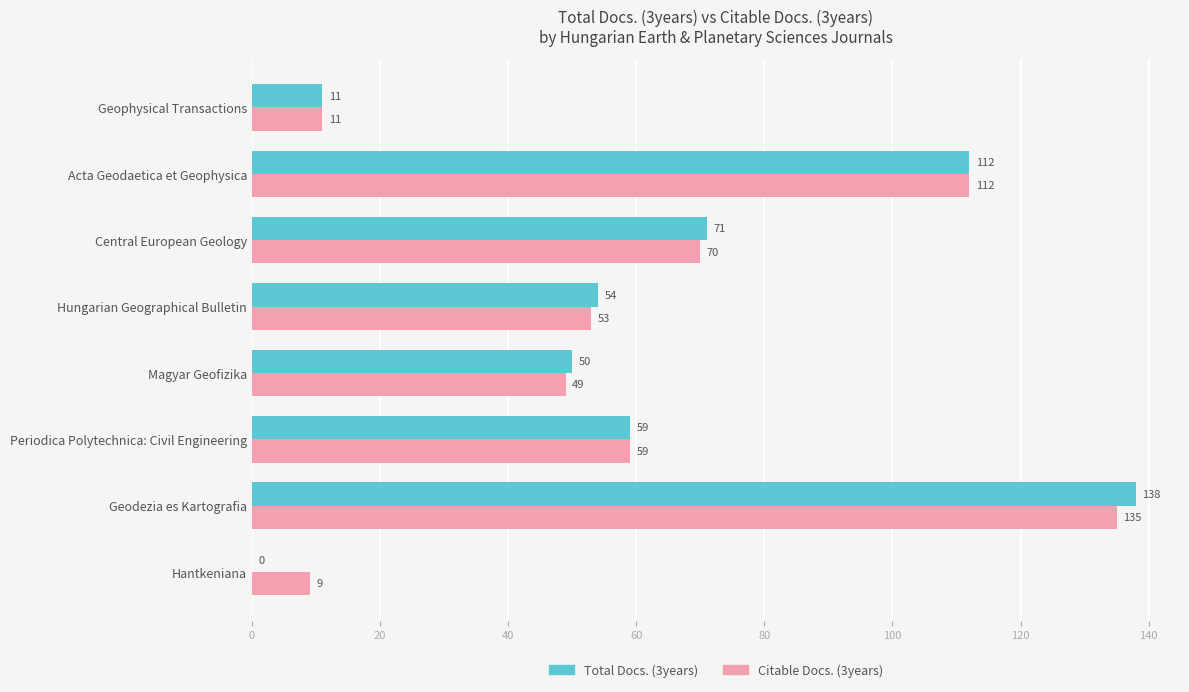

Which series has the largest range (max minus min)?

Total Docs. (3years)